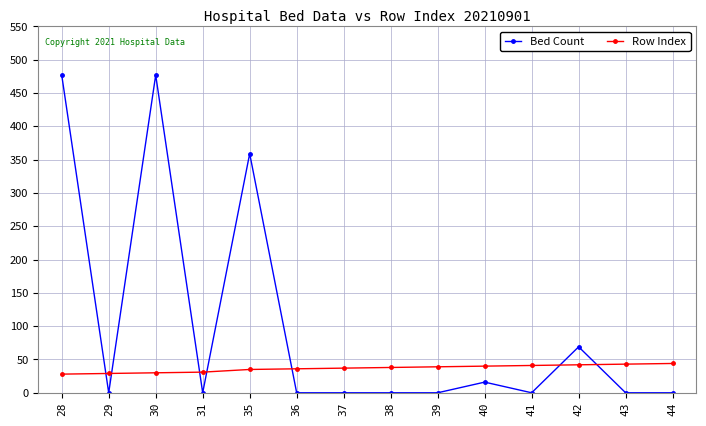

The Bed Count series shows -227 at 31. True or false?

False